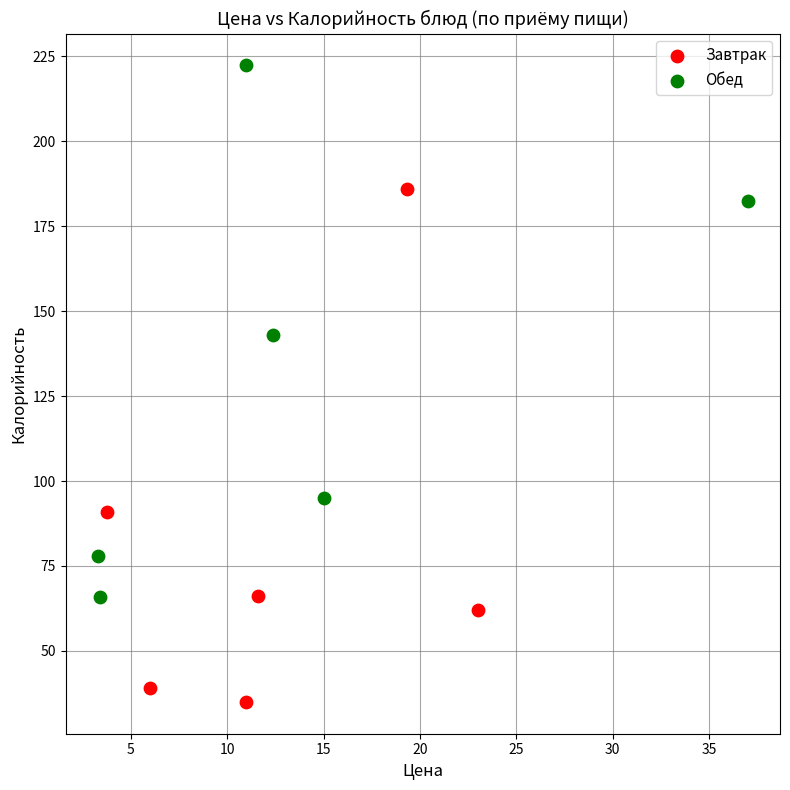

What are all the series names shown in the legend?

Завтрак, Обед